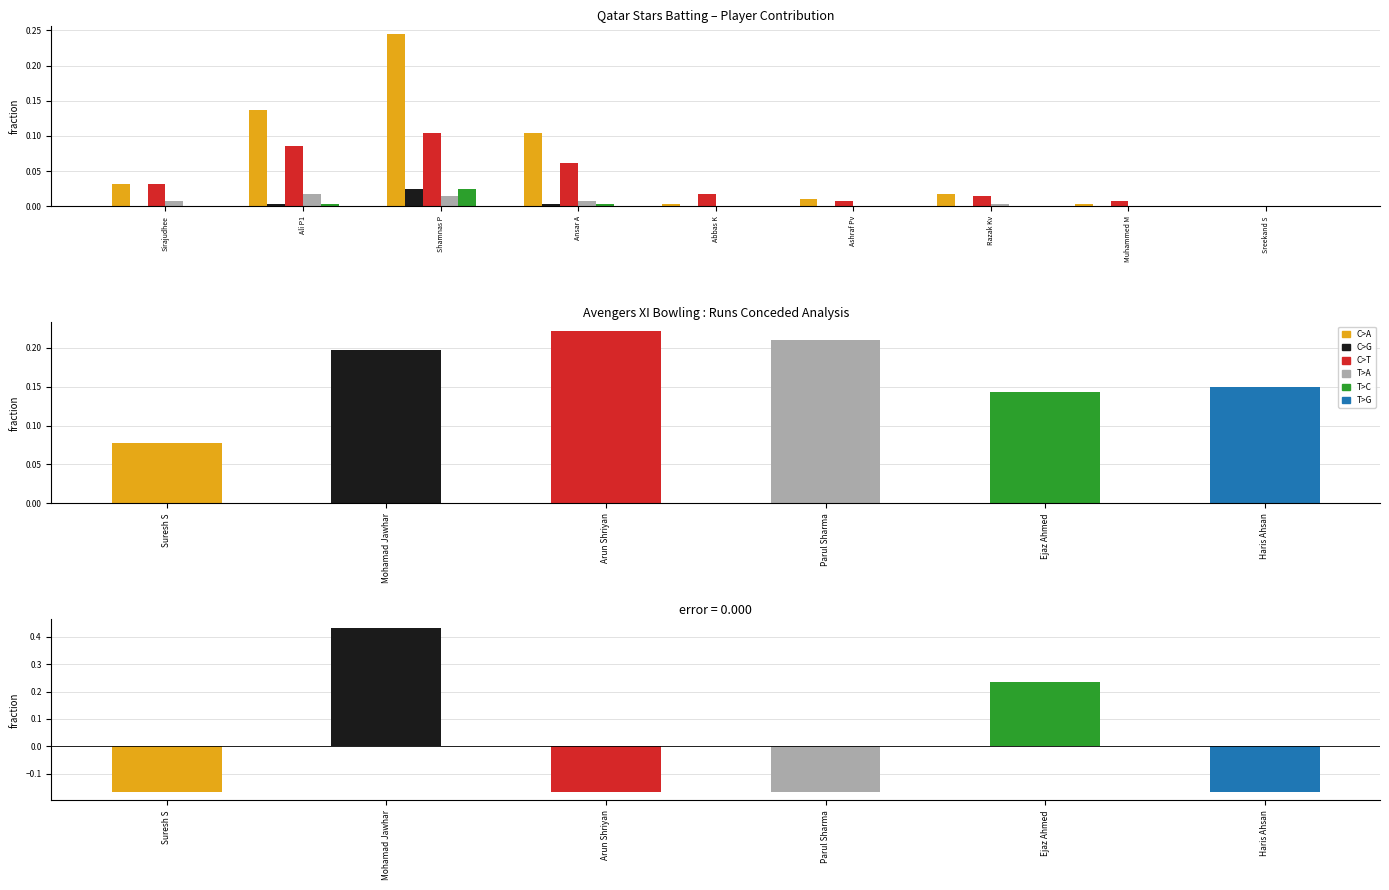

Is the value of T>A at Razak Kv greater than the value of C>T at Sirajudhee?

No